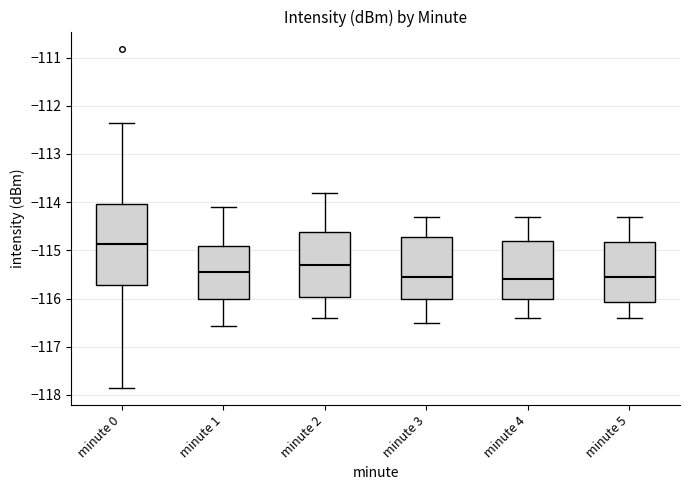

Reading left to right, transcribe this box plot: for each box, give where its median line is, the range the box spans, and where its two whiskers end, as read against the y-axis. The values are not printed on the chart, so give them approximately, as read against the axis.

minute 0: median -114.9, box -115.7 to -114.0, whiskers -117.9 to -112.4
minute 1: median -115.4, box -116.0 to -114.9, whiskers -116.6 to -114.1
minute 2: median -115.3, box -116.0 to -114.6, whiskers -116.4 to -113.8
minute 3: median -115.5, box -116.0 to -114.7, whiskers -116.5 to -114.3
minute 4: median -115.6, box -116.0 to -114.8, whiskers -116.4 to -114.3
minute 5: median -115.5, box -116.1 to -114.8, whiskers -116.4 to -114.3